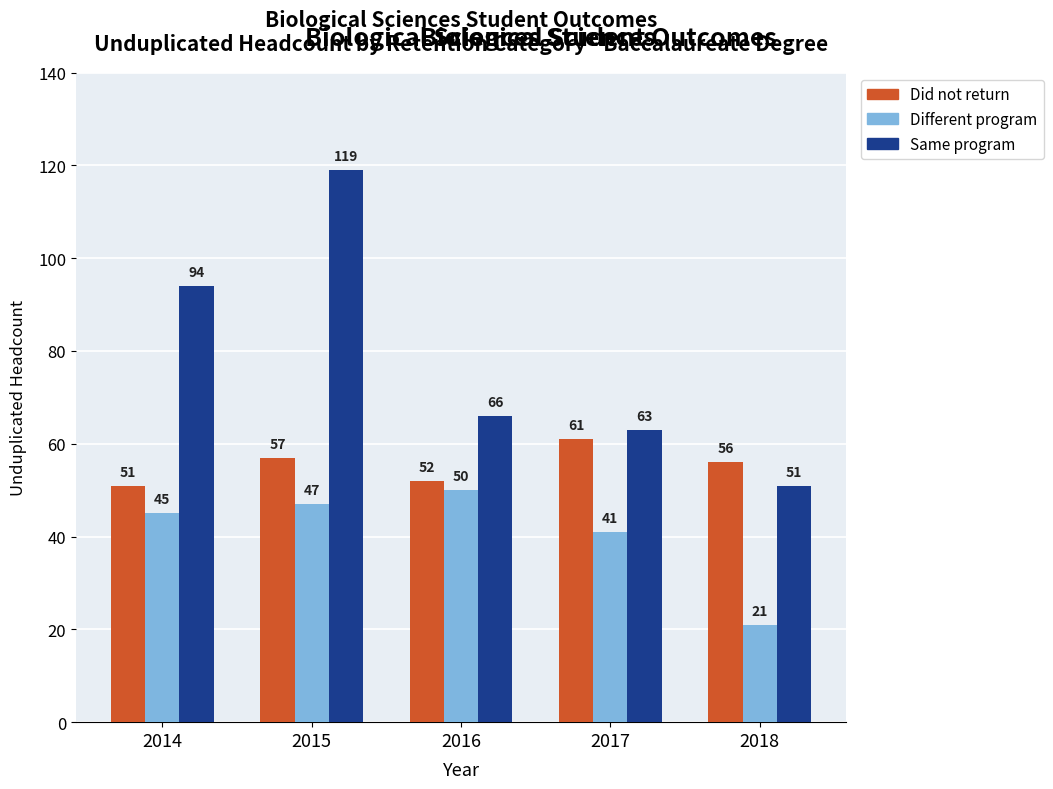

At which label does Different program reach its minimum?

2018